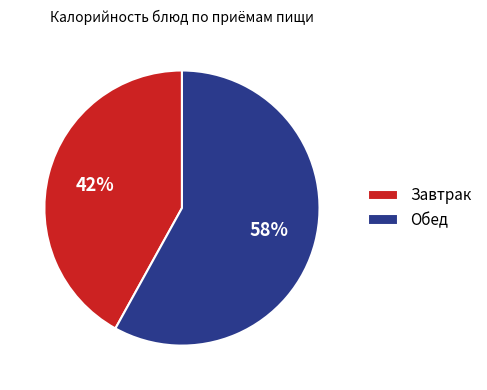

How many segments does this pie chart have?

2